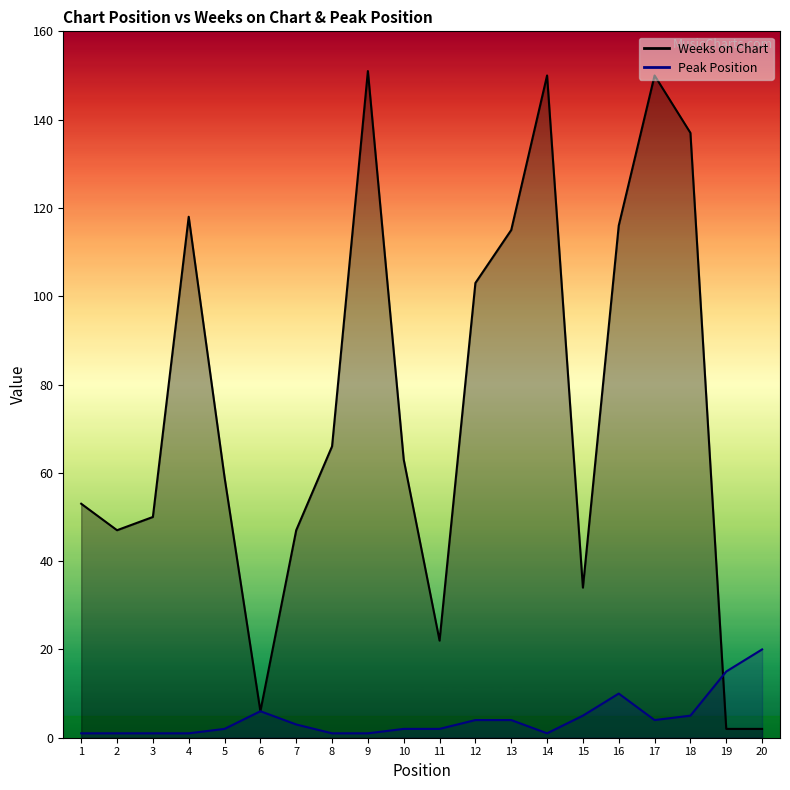

Where do Weeks on Chart and Peak Position first cross each other?

18 and 19